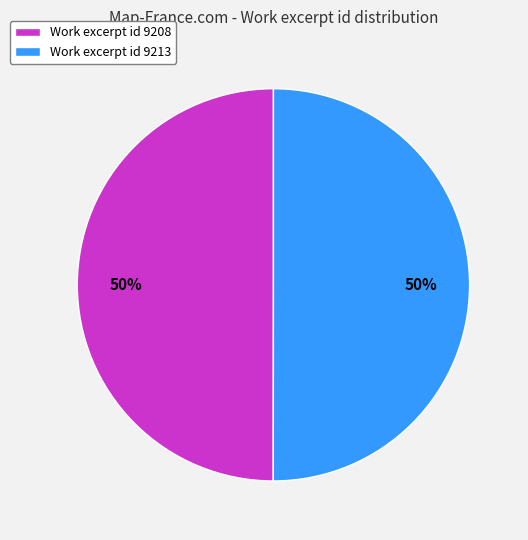

Do Work excerpt id 9213 and Work excerpt id 9208 together represent more than half of the pie?

Yes